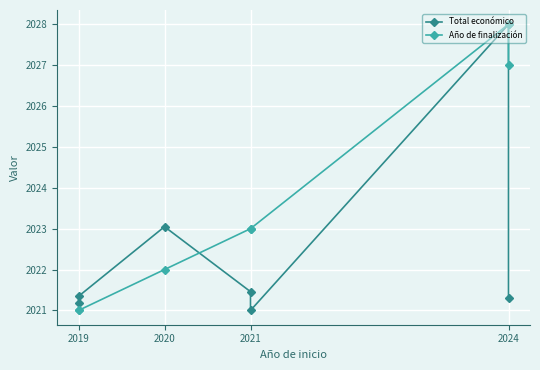

True or false: Total económico has more than 2 points higher than both neighbors.

False